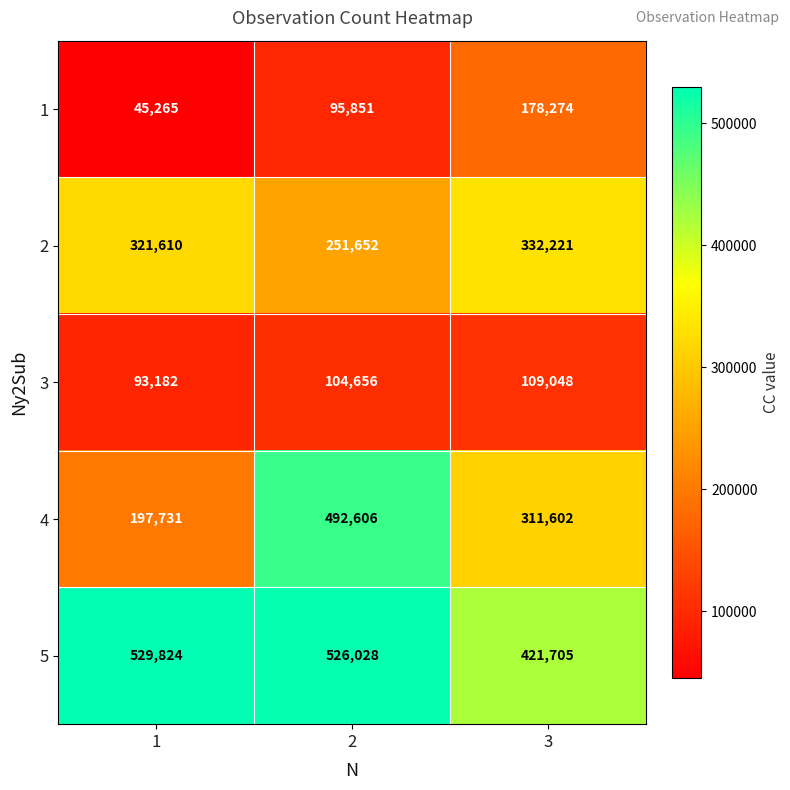

At which category is the sum across all series the highest?

2